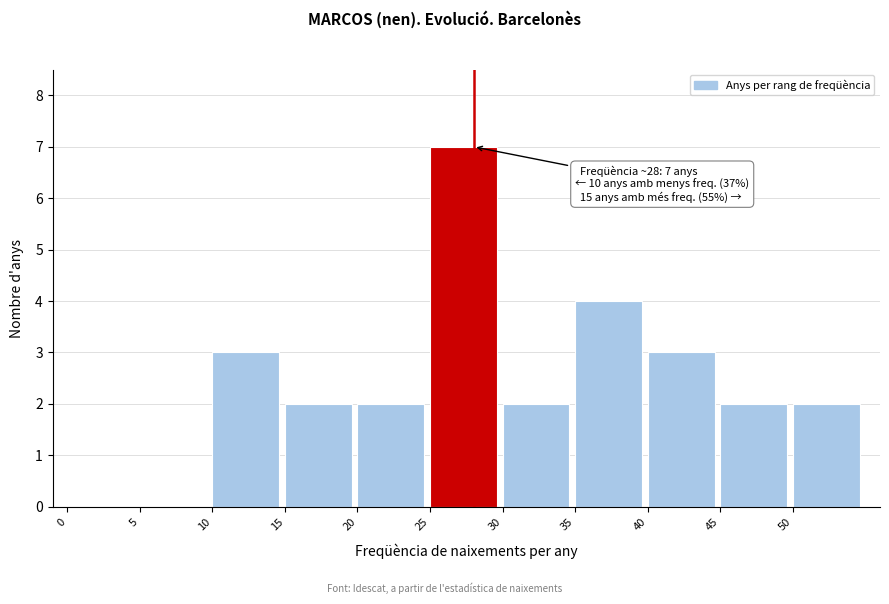

Which range on the x-axis has the tallest bar?

25 to 30